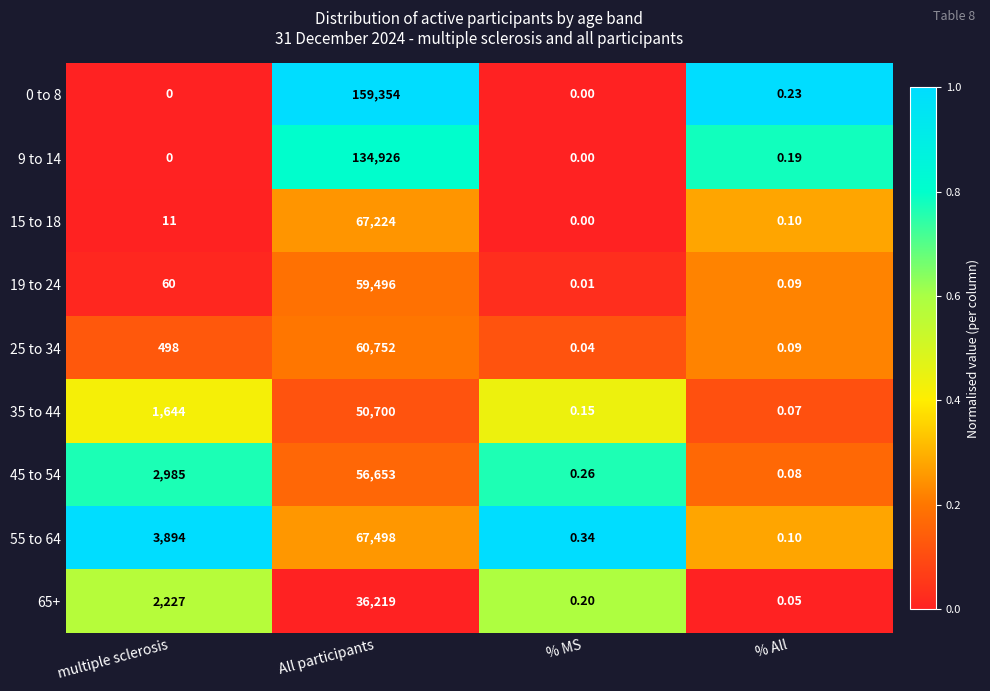

At which label is 35 to 44 closest to 25350?

multiple sclerosis